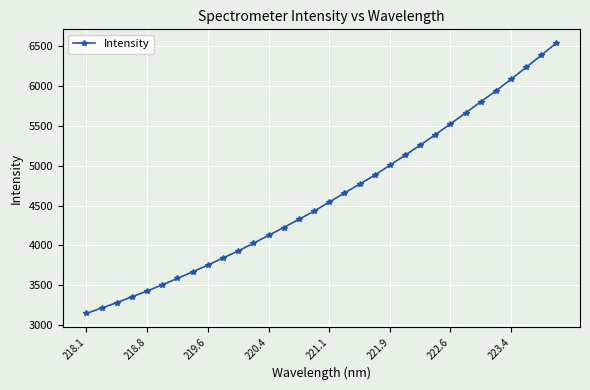

Reading left to right, extract all data points from this chart.

3146.7	3214.6	3282.0	3356.1	3428.2	3506.1	3586.6	3669.4	3754.0	3842.5	3931.0	4027.0	4126.0	4225.4	4327.1	4431.1	4544.0	4658.1	4768.4	4882.1	5006.7	5132.3	5258.2	5390.9	5526.1	5664.3	5803.1	5940.6	6087.2	6236.2	6388.3	6543.0